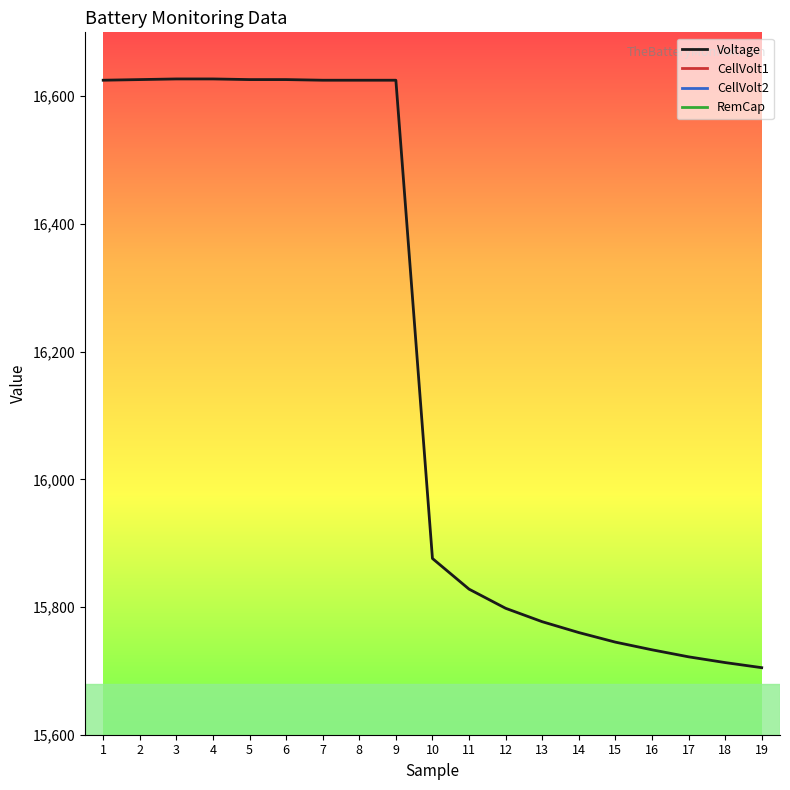

At 16, list the series in order from largest to smallest.

Voltage, RemCap, CellVolt1, CellVolt2